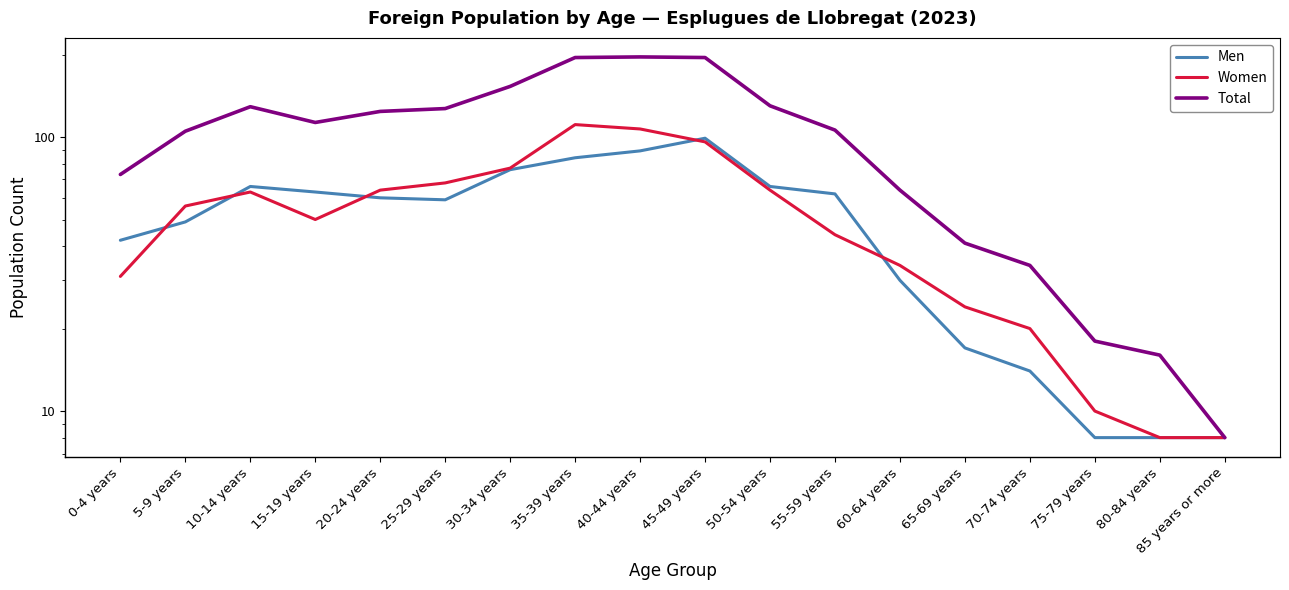

What is the label of the 16th point from the right?

10-14 years